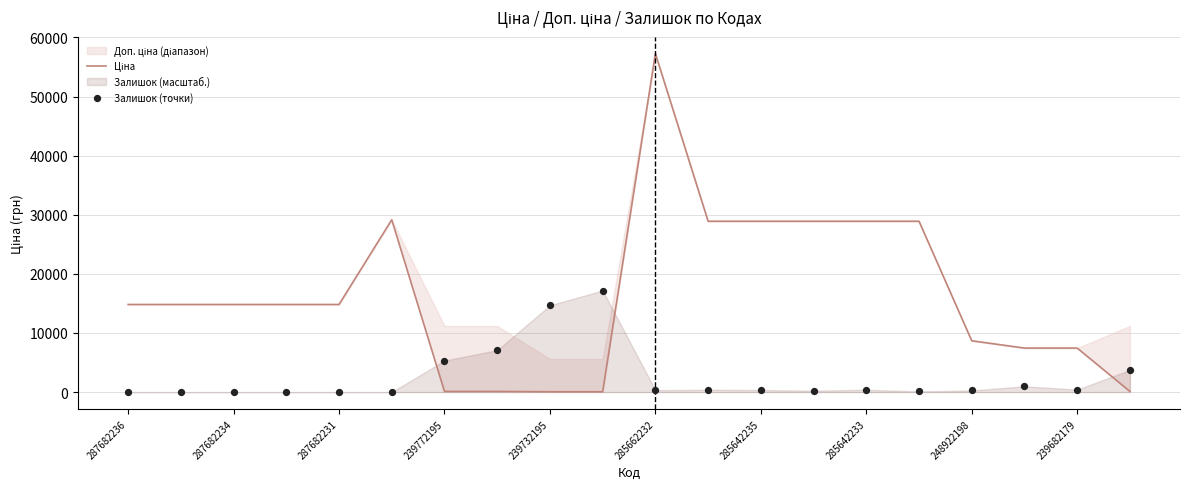

At which category is the sum across all series the highest?

285662232